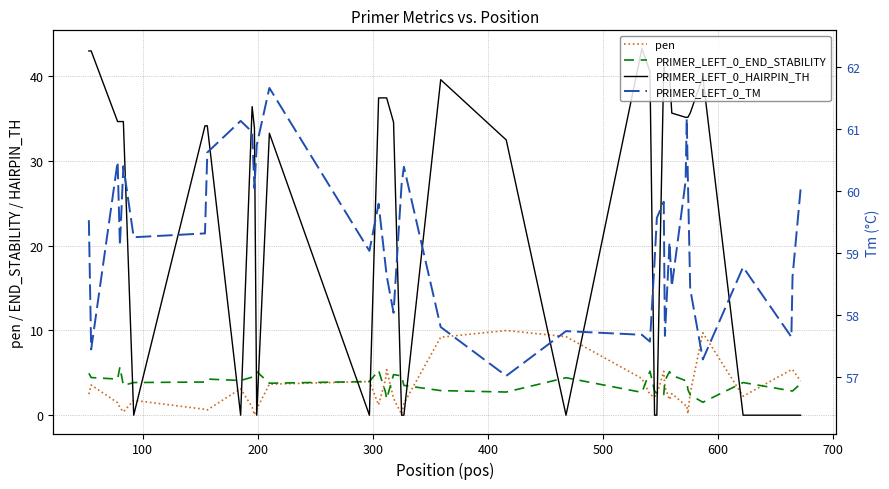

What is the average value of the PRIMER_LEFT_0_HAIRPIN_TH series?

25.1